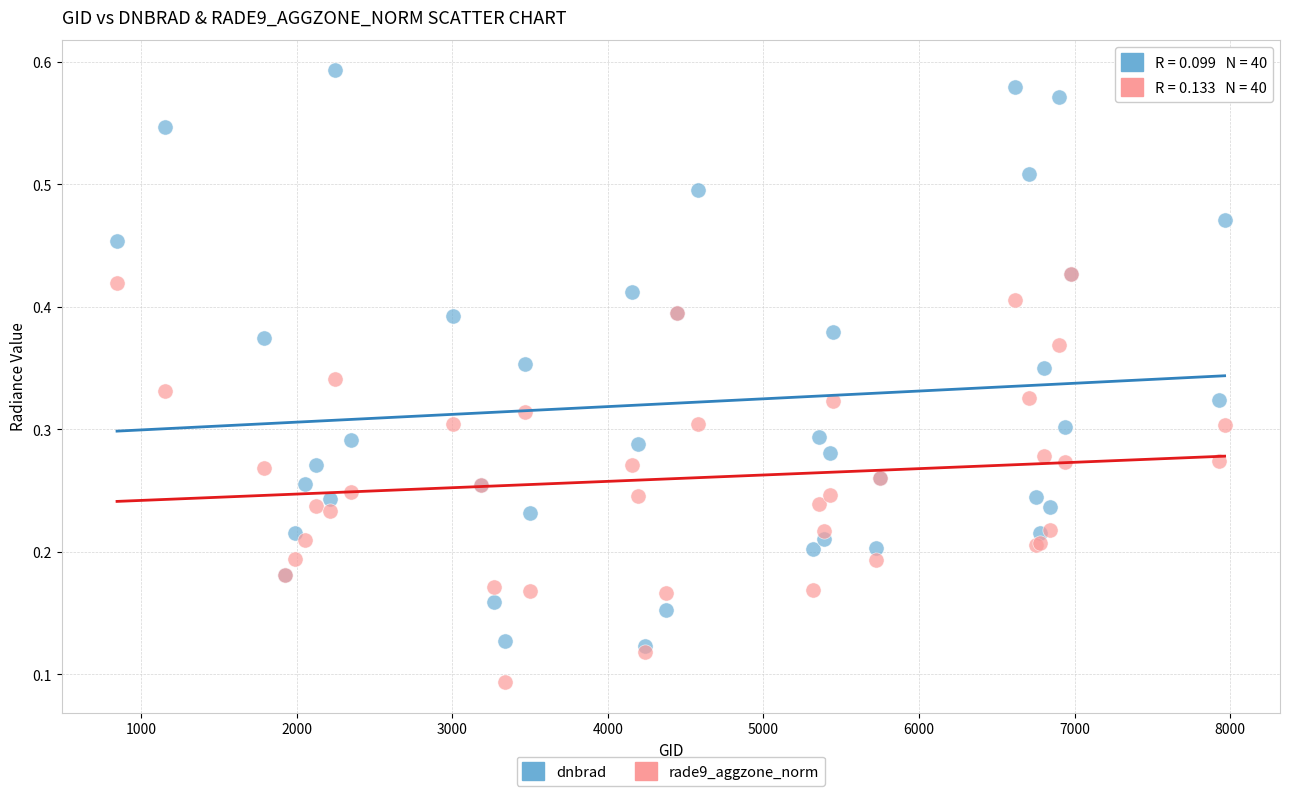

Which series has the largest Y range (max minus min)?

dnbrad